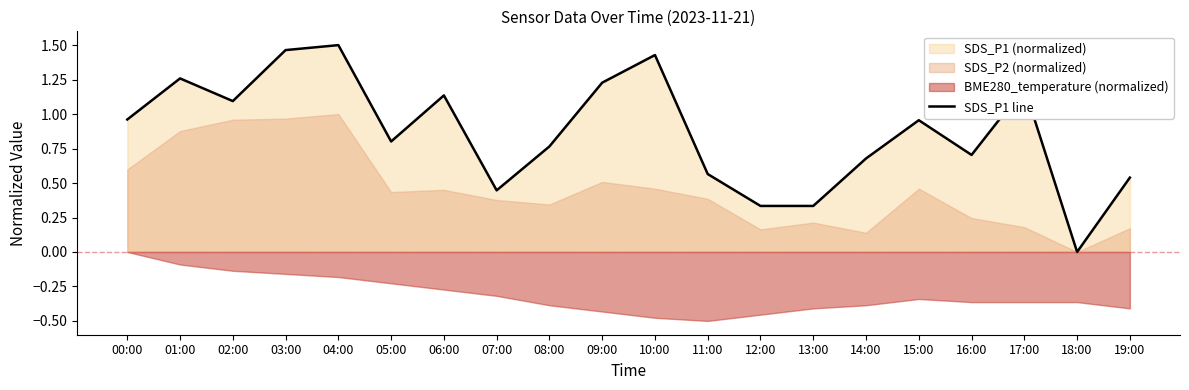

Reading right to left, transcribe all the data shown in this chart.

0.5	0.0	1.2	0.7	1.0	0.7	0.3	0.3	0.6	1.4	1.2	0.8	0.4	1.1	0.8	1.5	1.5	1.1	1.3	1.0